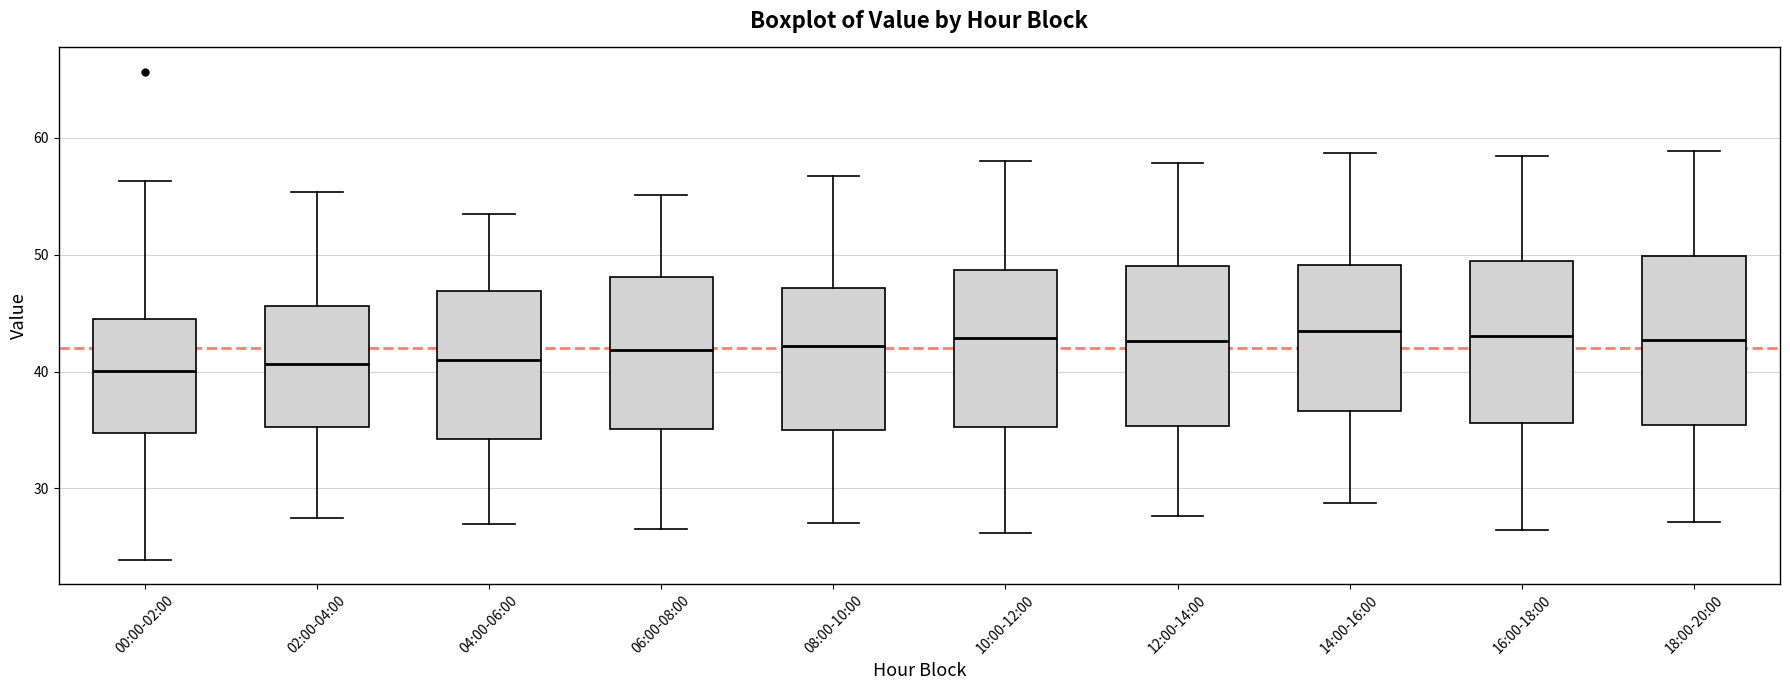

Where does the upper whisker of the box for 14:00-16:00 end on the y-axis? The values are not printed on the chart, so give them approximately, as read against the axis.

59